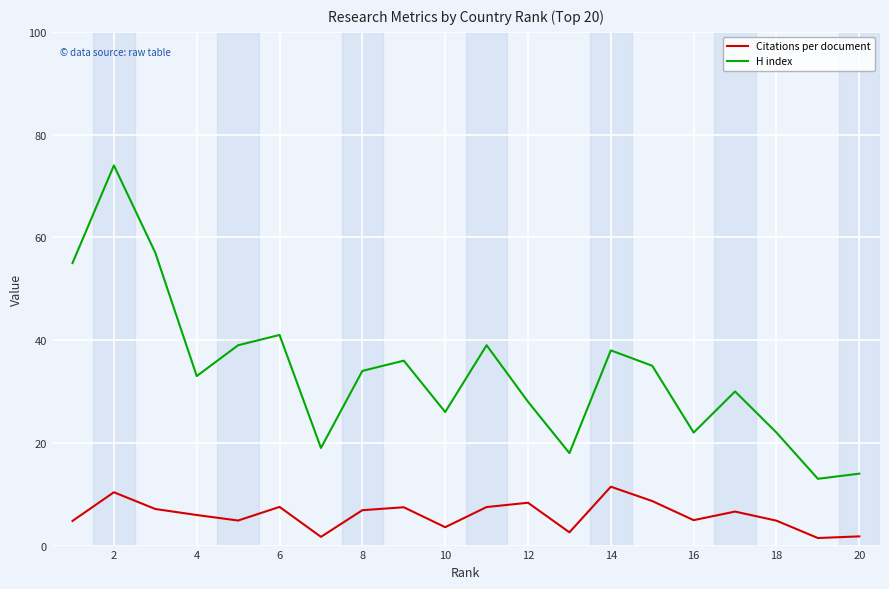

Which series has the widest spread of values?

H index